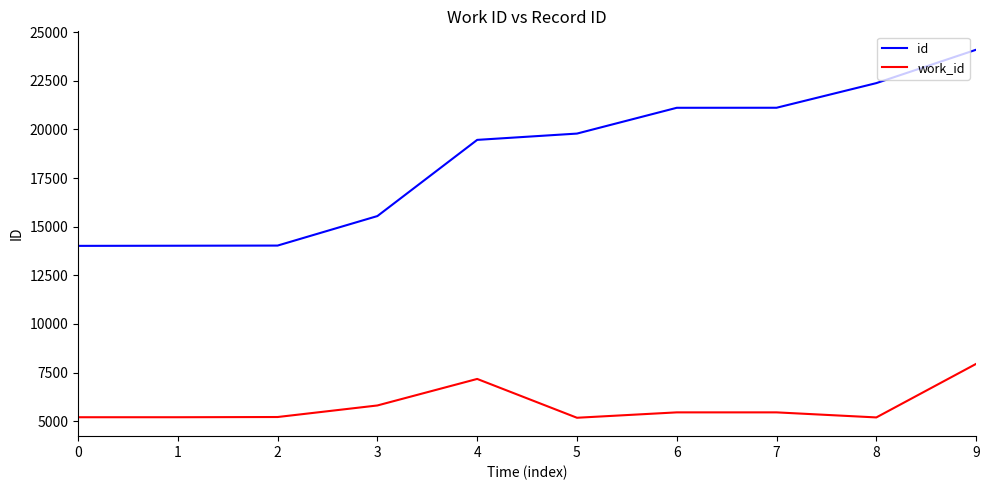

What value does the work_id series have at 1, to the nearest 100?

5200